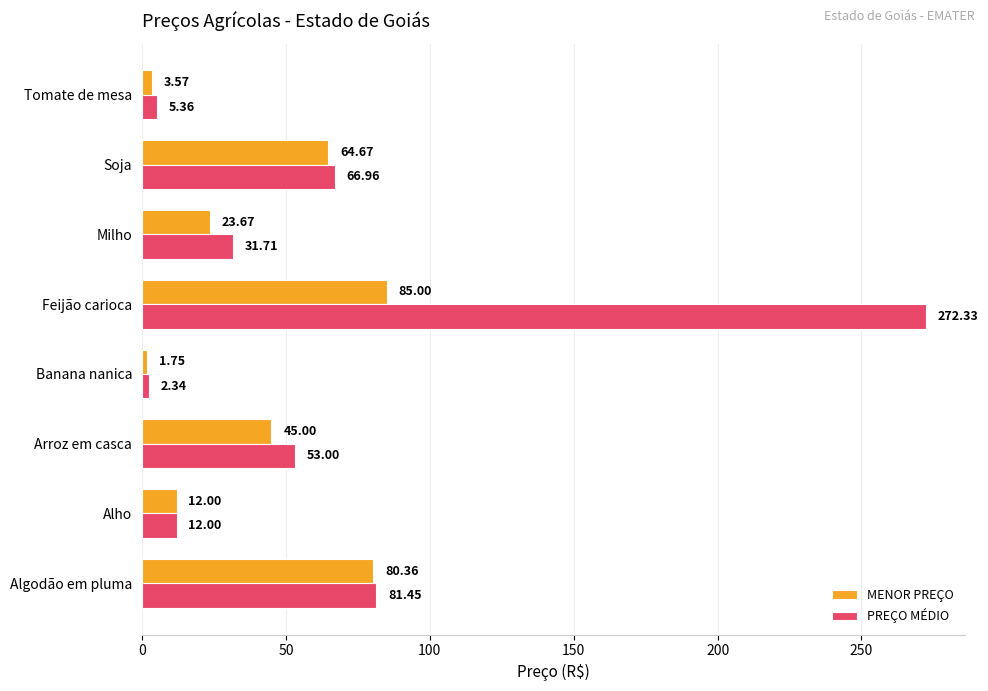

What is the average value of the MENOR PREÇO series?

39.5